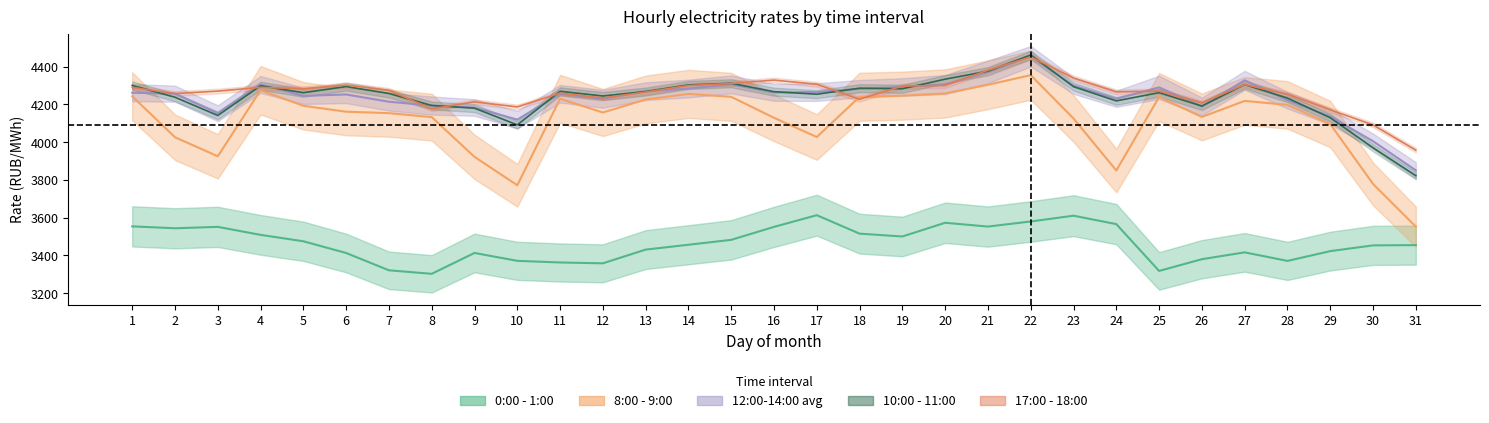

At which label is 0:00 - 1:00 closest to 3457?

14